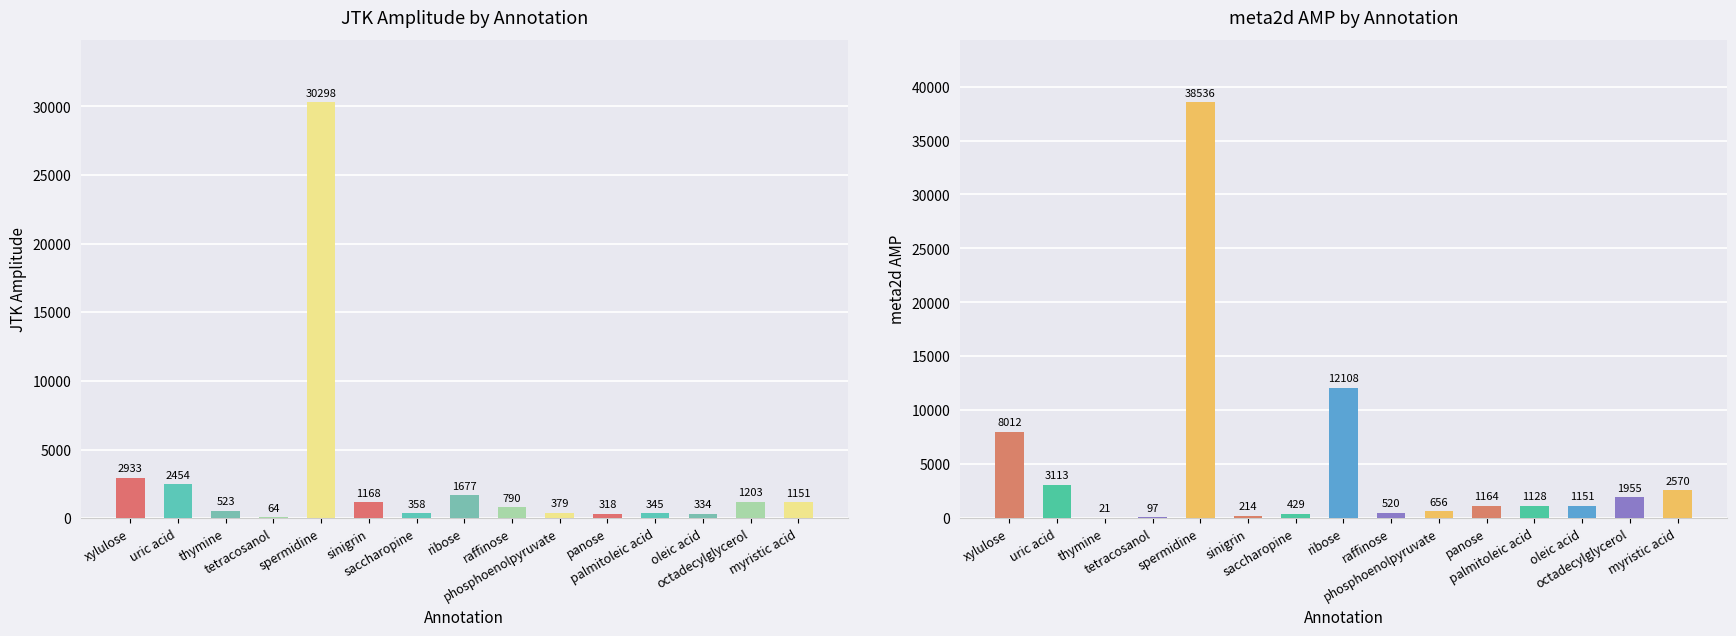

At which label does JTK_amplitude first exceed 789?

xylulose